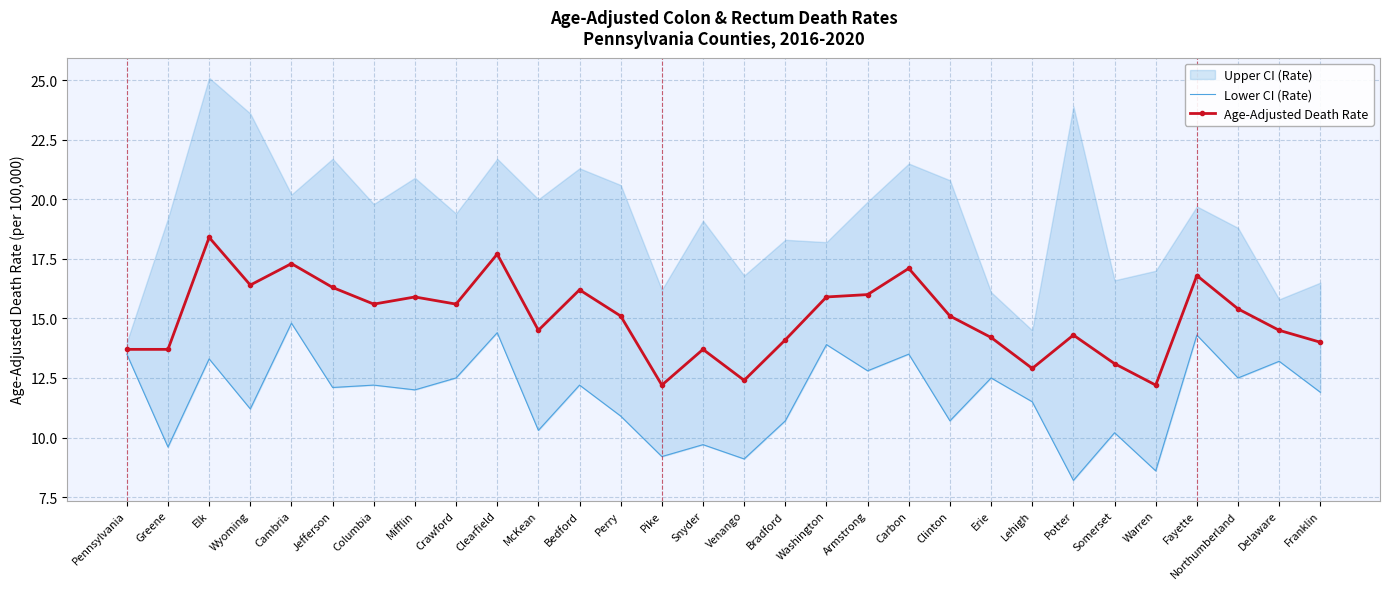

Reading left to right, what are all the values shown in this chart?

Lower CI (Rate): 13.5	9.6	13.3	11.2	14.8	12.1	12.2	12.0	12.5	14.4	10.3	12.2	10.9	9.2	9.7	9.1	10.7	13.9	12.8	13.5	10.7	12.5	11.5	8.2	10.2	8.6	14.3	12.5	13.2	11.9
Age-Adjusted Death Rate: 13.7	13.7	18.4	16.4	17.3	16.3	15.6	15.9	15.6	17.7	14.5	16.2	15.1	12.2	13.7	12.4	14.1	15.9	16.0	17.1	15.1	14.2	12.9	14.3	13.1	12.2	16.8	15.4	14.5	14.0